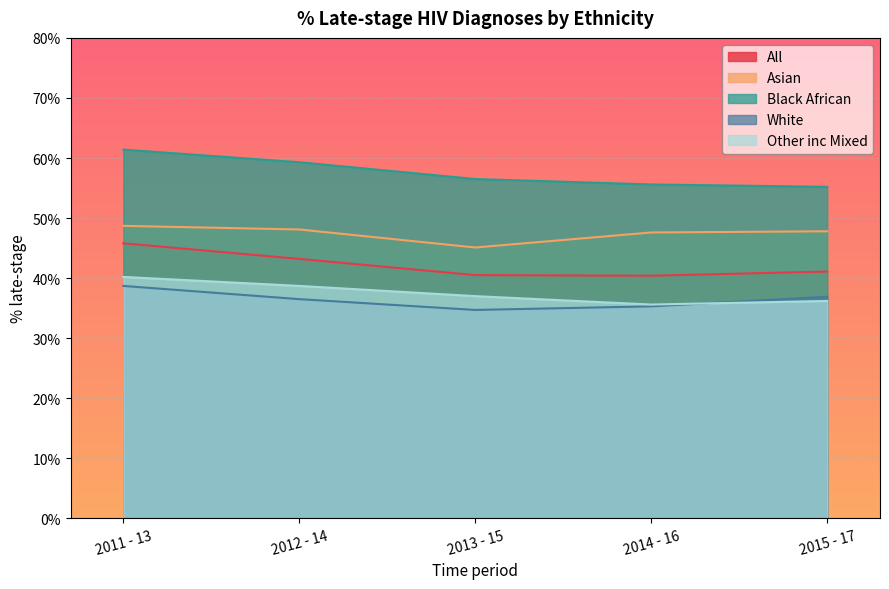

What is the average value of the White series?

36.4